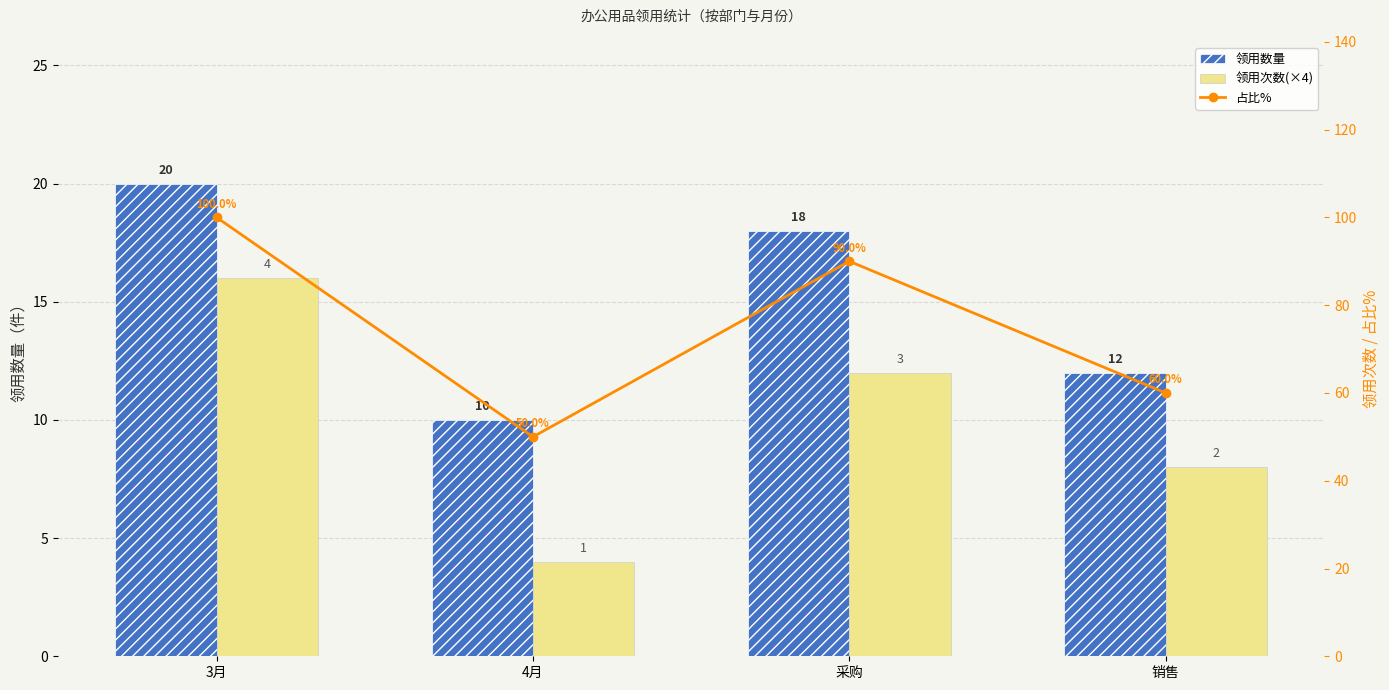

At how many categories does at least one series exceed 22?

4